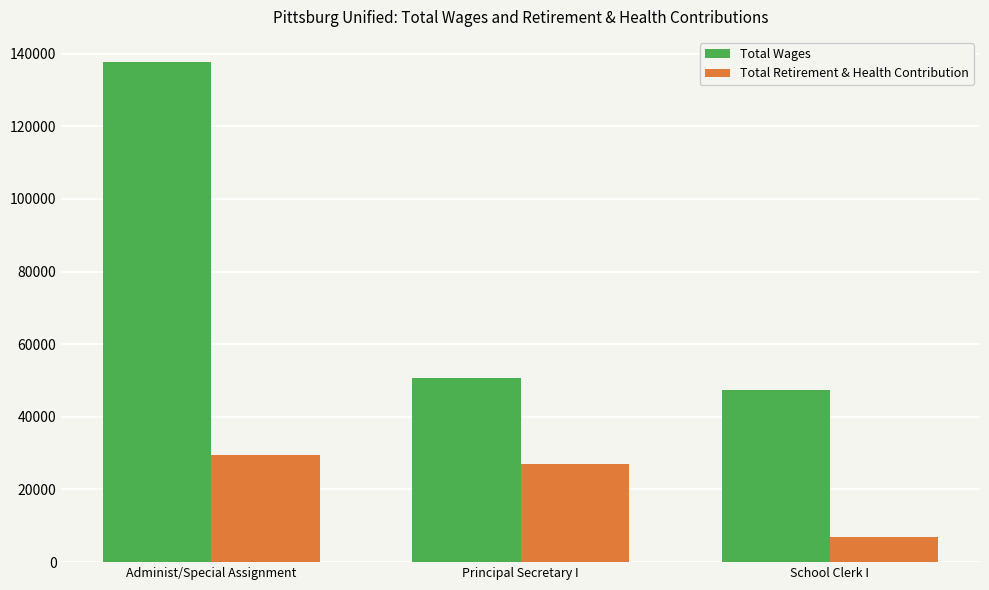

What is the label of the 2nd bar from the left?

Principal Secretary I